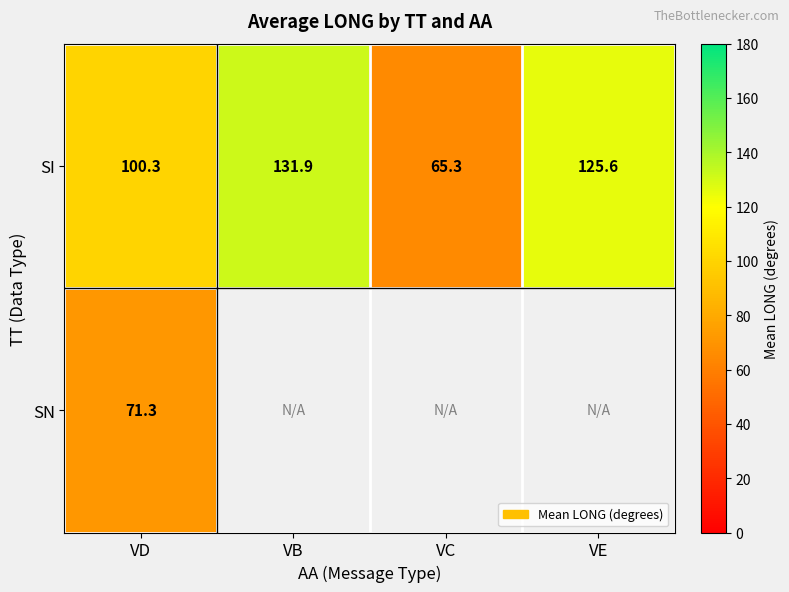

True or false: SI has a value of 100.3 at VD.

True